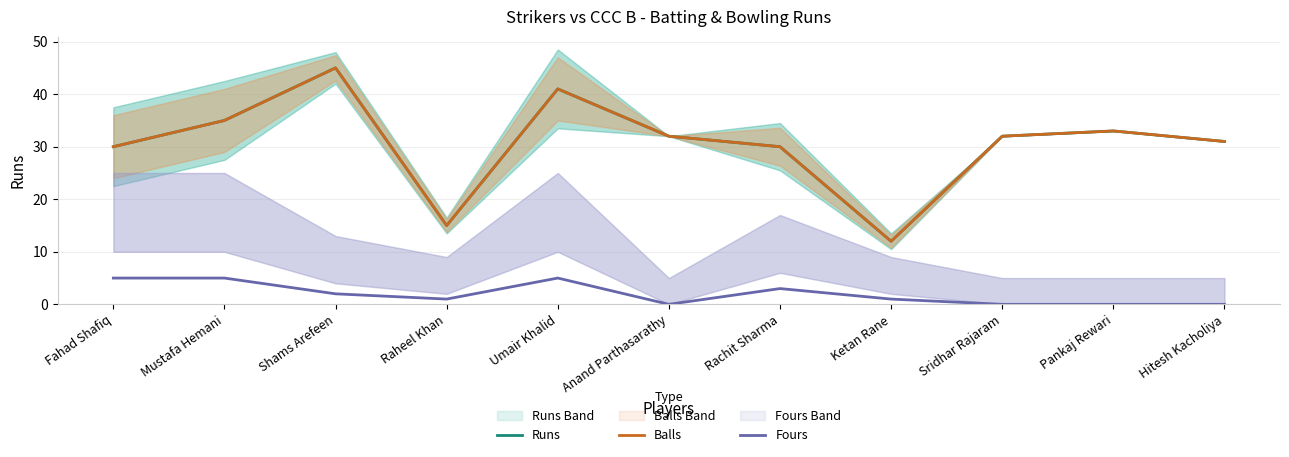

Reading left to right, list all the values displayed in this chart.

Runs: Fahad Shafiq=30	Mustafa Hemani=35	Shams Arefeen=45	Raheel Khan=15	Umair Khalid=41	Anand Parthasarathy=32	Rachit Sharma=30	Ketan Rane=12	Sridhar Rajaram=32	Pankaj Rewari=33	Hitesh Kacholiya=31
Balls: Fahad Shafiq=30	Mustafa Hemani=35	Shams Arefeen=45	Raheel Khan=15	Umair Khalid=41	Anand Parthasarathy=32	Rachit Sharma=30	Ketan Rane=12	Sridhar Rajaram=32	Pankaj Rewari=33	Hitesh Kacholiya=31
Fours: Fahad Shafiq=5	Mustafa Hemani=5	Shams Arefeen=2	Raheel Khan=1	Umair Khalid=5	Anand Parthasarathy=0	Rachit Sharma=3	Ketan Rane=1	Sridhar Rajaram=0	Pankaj Rewari=0	Hitesh Kacholiya=0